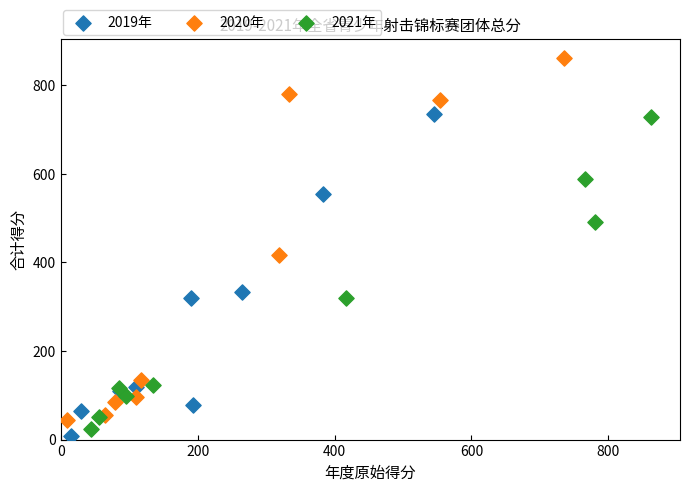

Which series has the largest Y range (max minus min)?

2020年